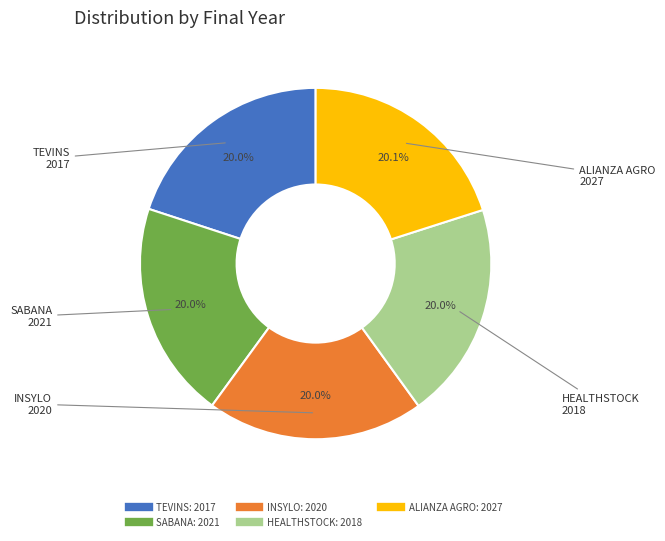

Is there a majority slice in this chart?

No